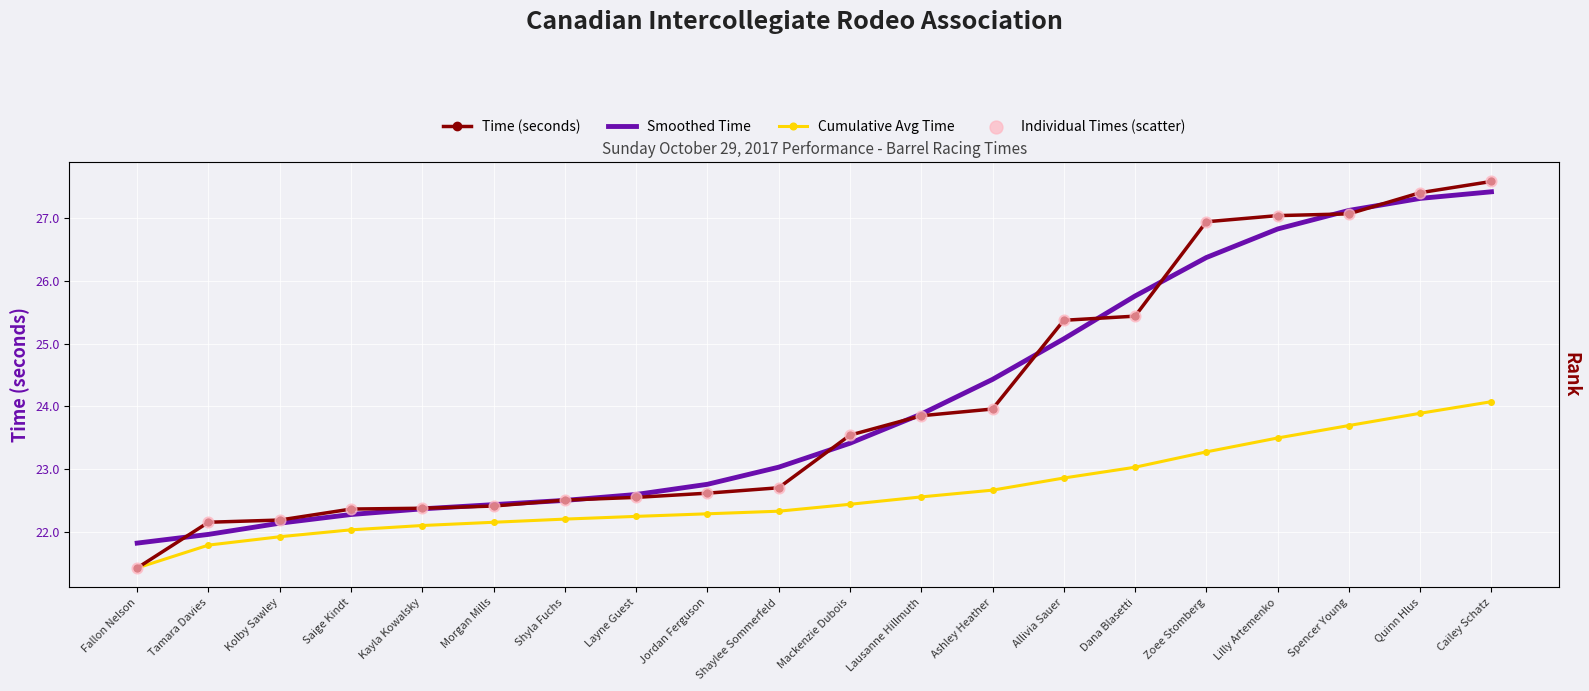

What is the total value across all series at Kolby Sawley?

88.4